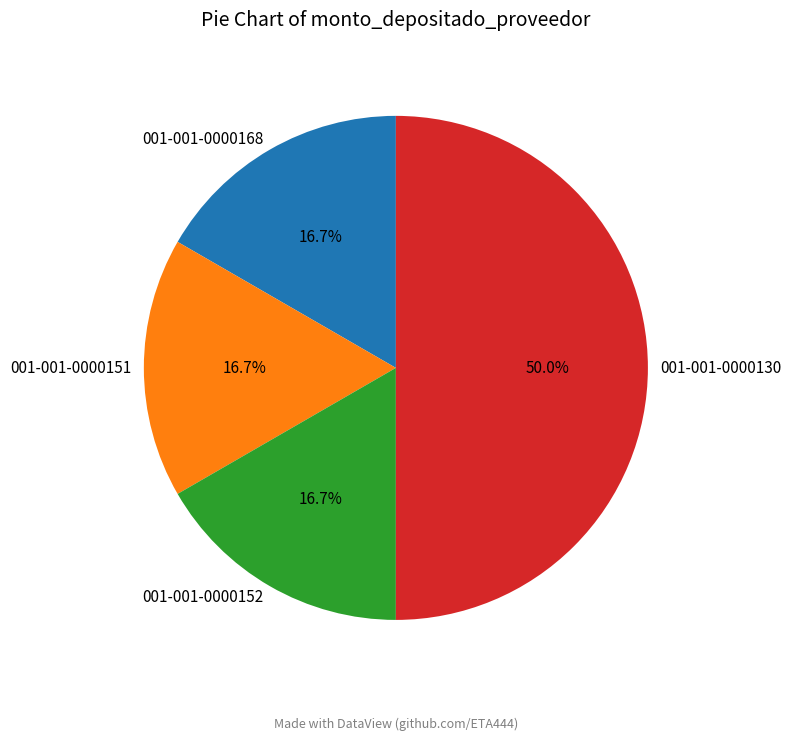

Is it true that 001-001-0000130 is 40% of the pie?

False